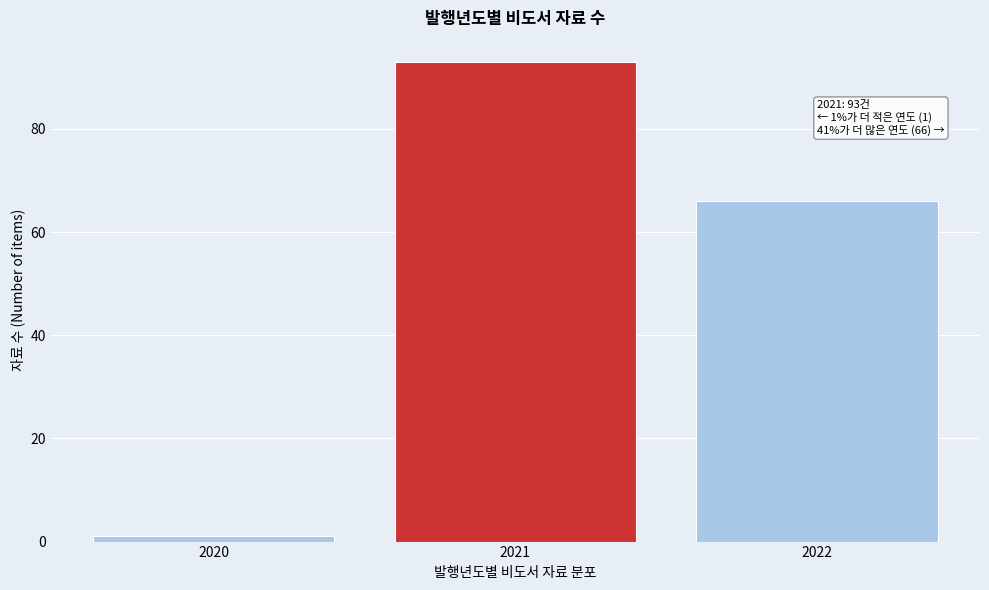

Reading left to right, transcribe all the data shown in this chart.

1	93	66